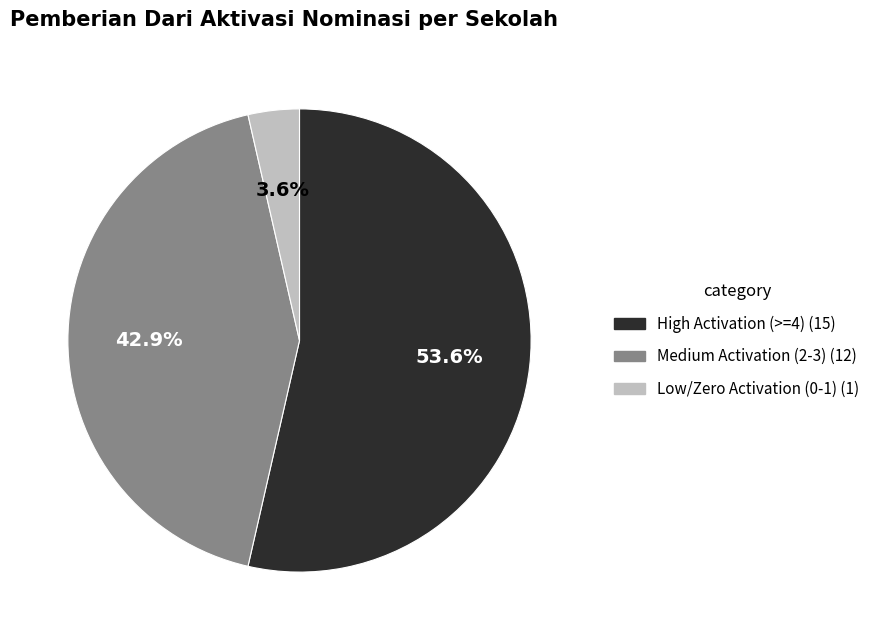

Which slice is the largest?

High Activation (>=4) (15)